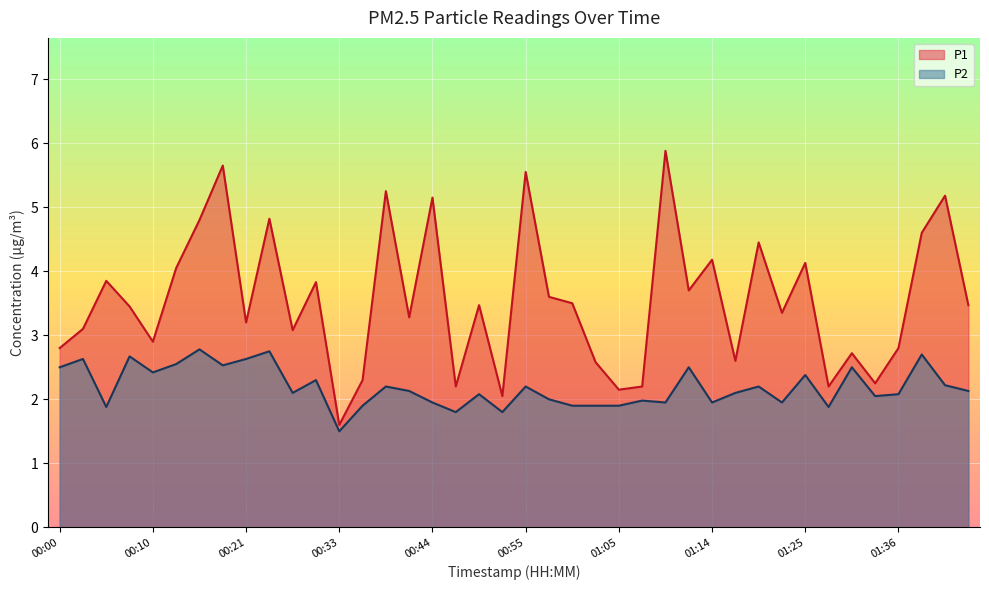

At which label does P2 first exceed 2?

00:00